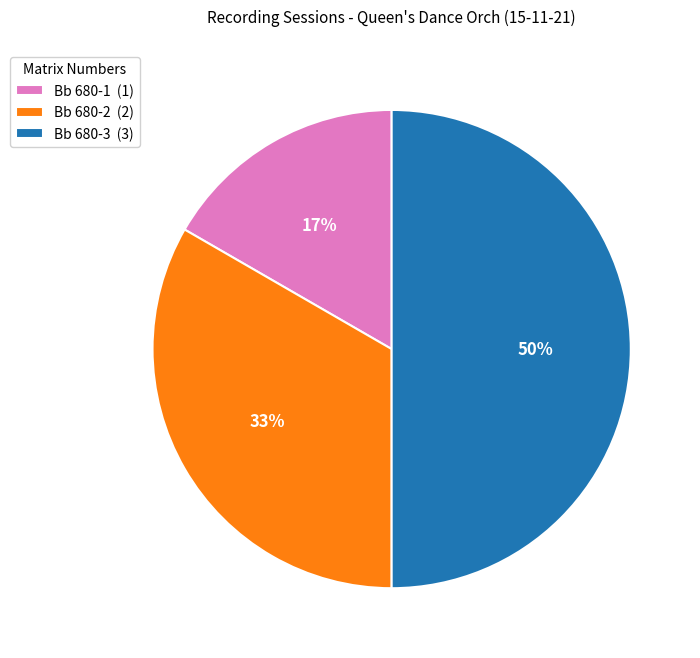

Is it true that Bb 680-2 is 21% of the pie?

False